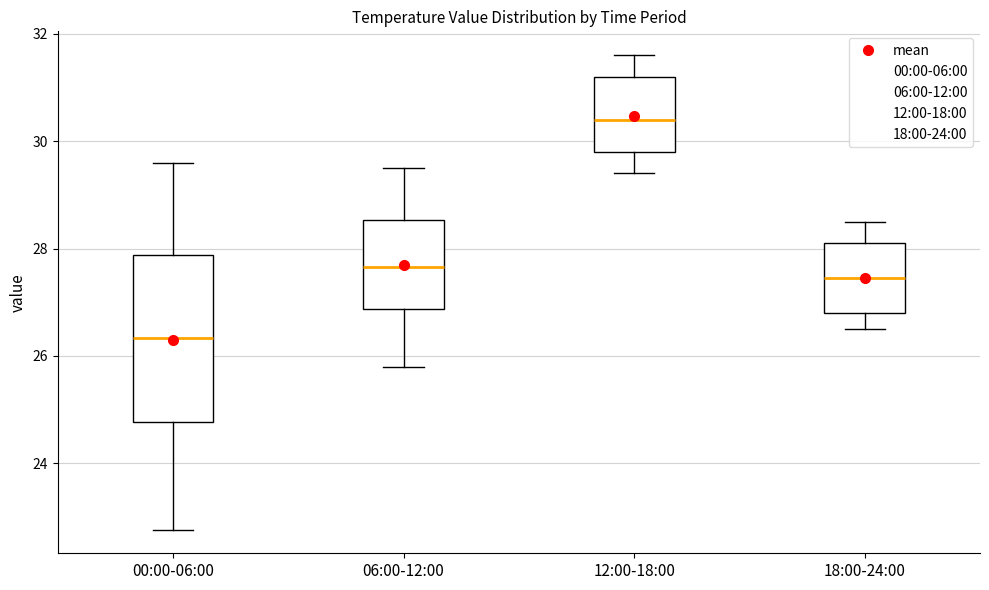

Where does the median line of the box for 00:00-06:00 sit on the y-axis? The values are not printed on the chart, so give them approximately, as read against the axis.

26.4